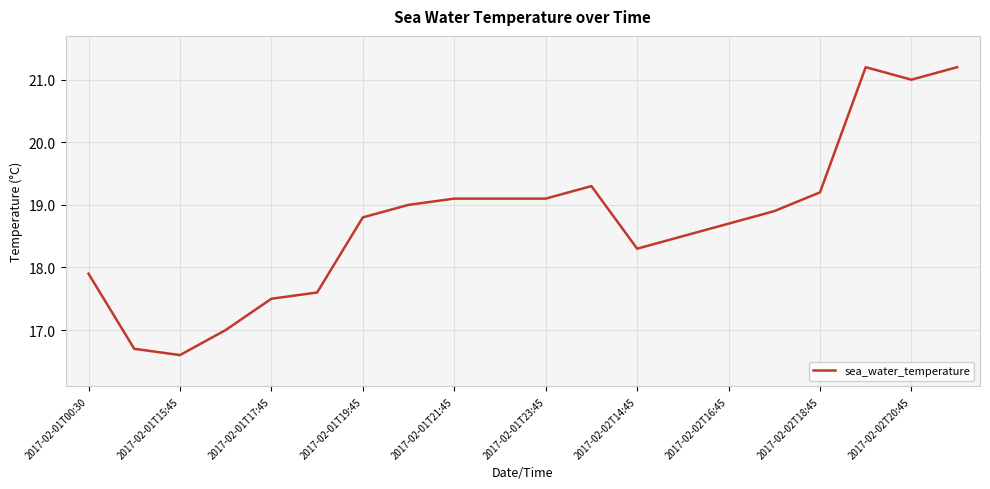

What is the smallest value displayed?

16.6